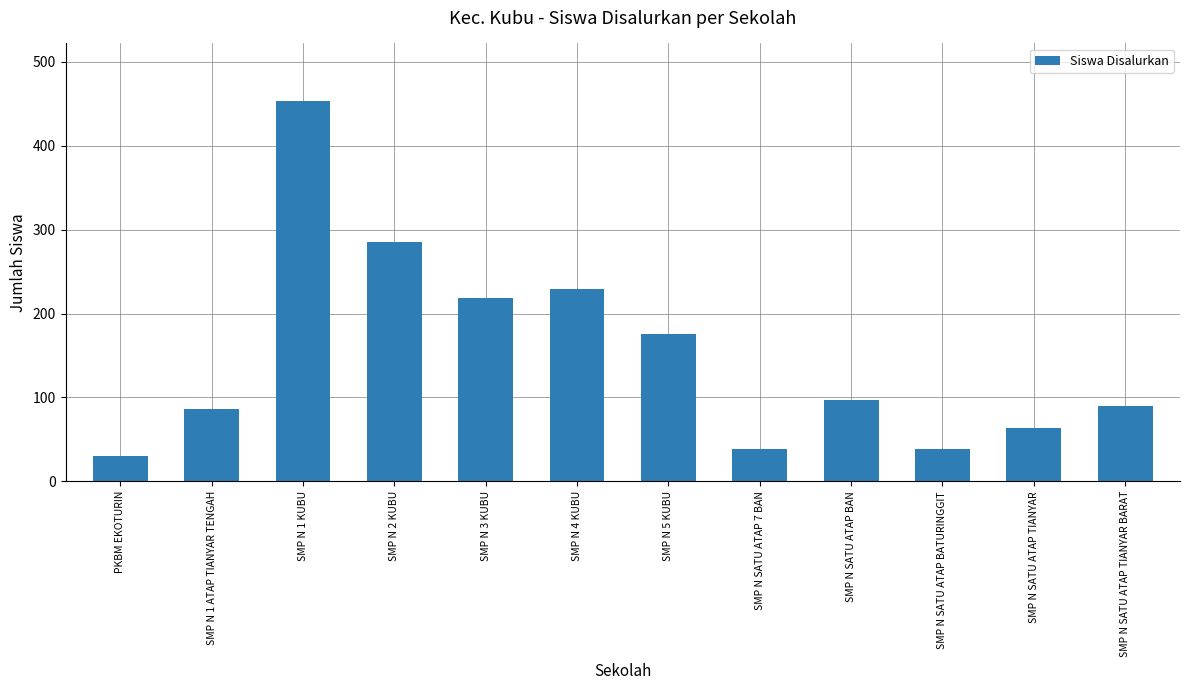

Where is the data nearest to the value 242?

SMP N 4 KUBU